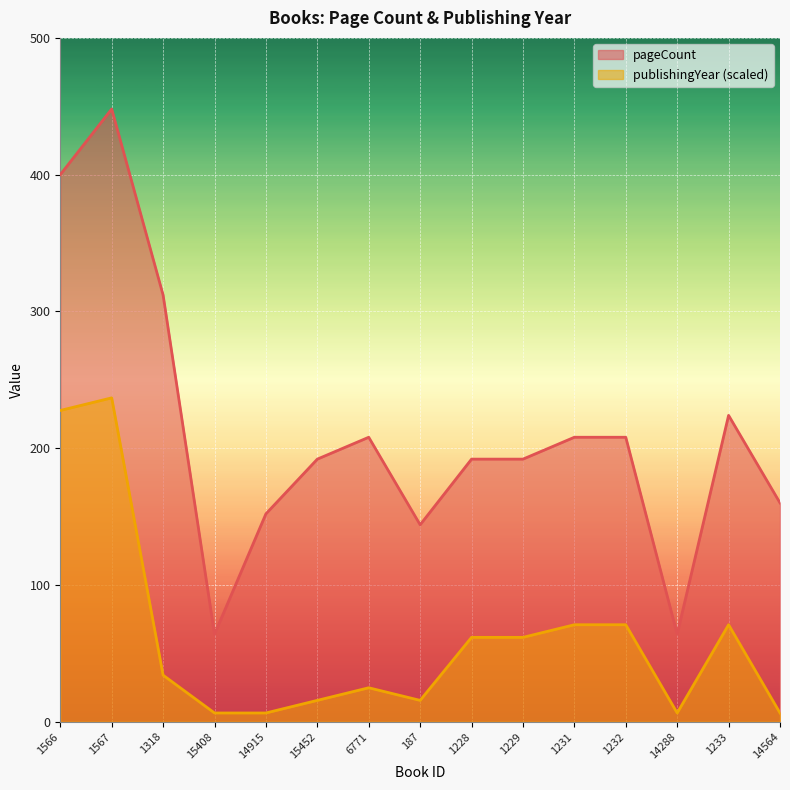

What is the minimum value shown in the chart?

6.4